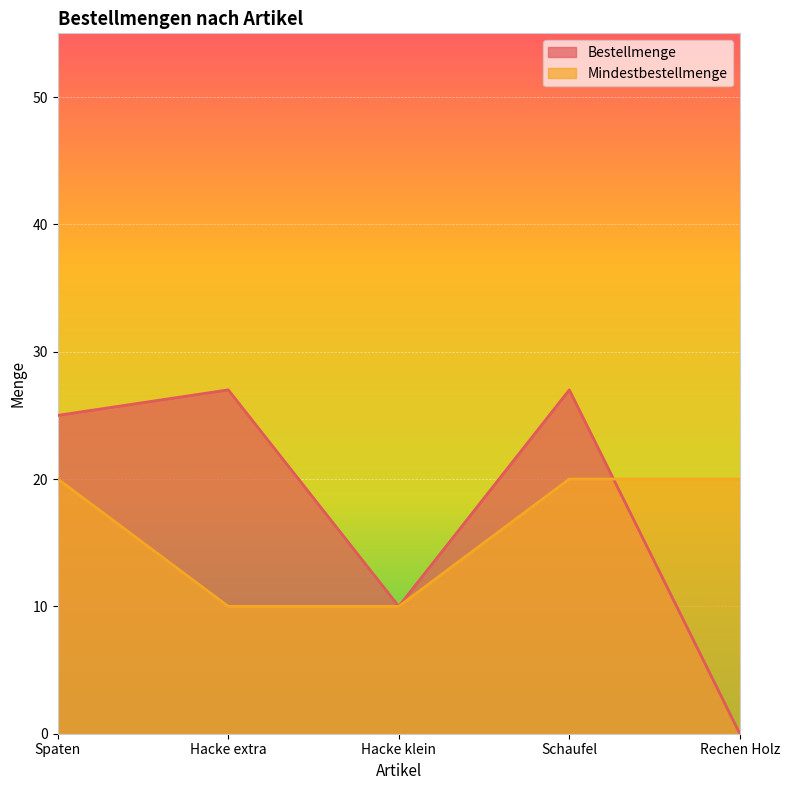

How many intersections are there between Mindestbestellmenge and Bestellmenge?

1